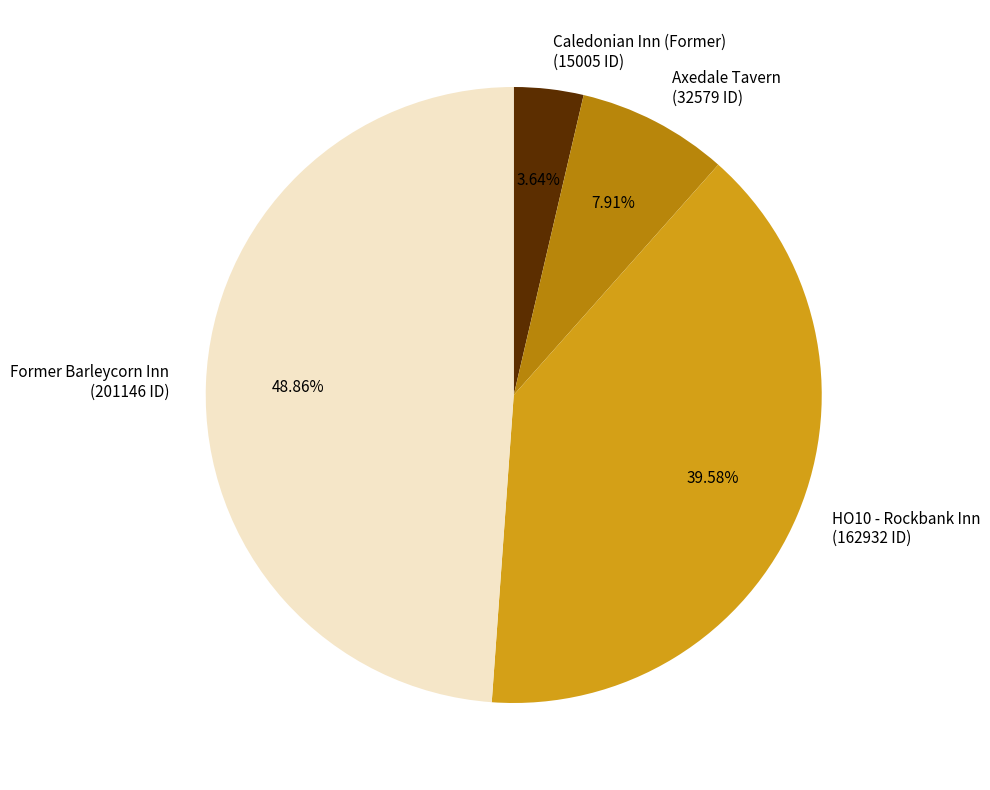

Count the number of slices in the pie.

4